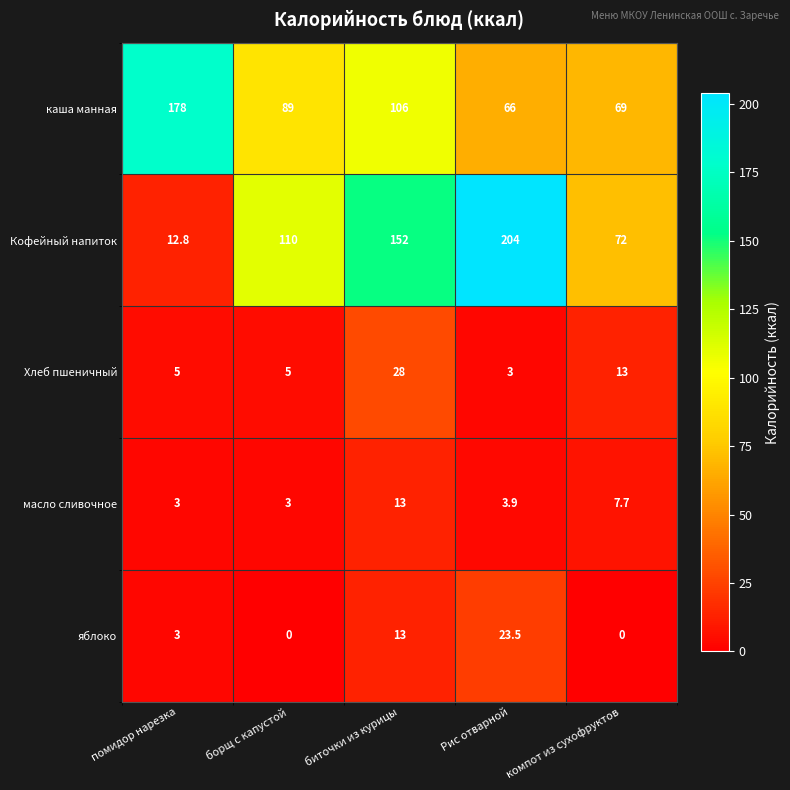

List the series in order of their peak value, highest first.

Кофейный напиток, каша манная, Хлеб пшеничный, яблоко, масло сливочное